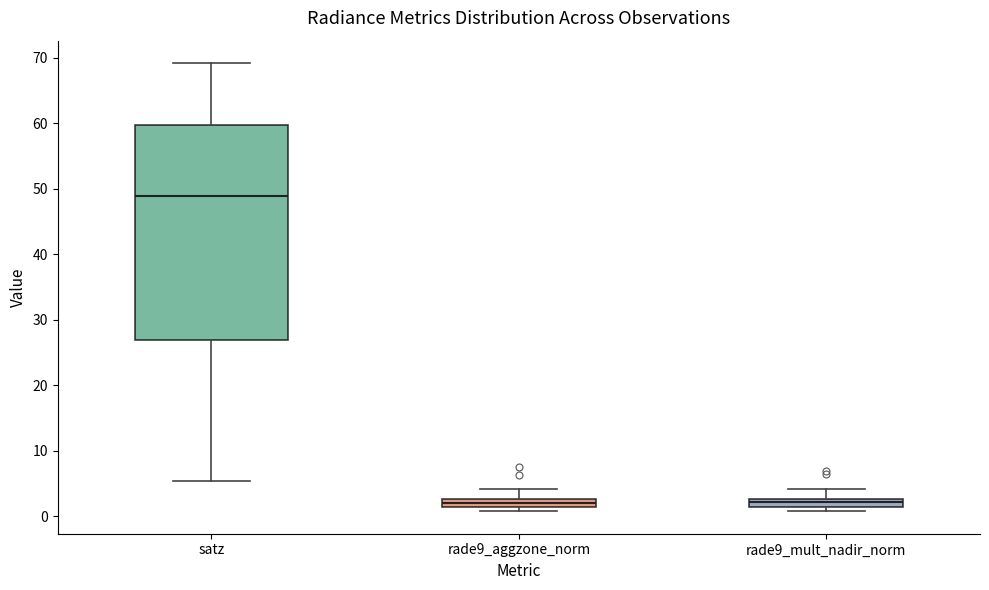

Comparing the boxes themselves (not the whiskers), which one is the tallest?

satz